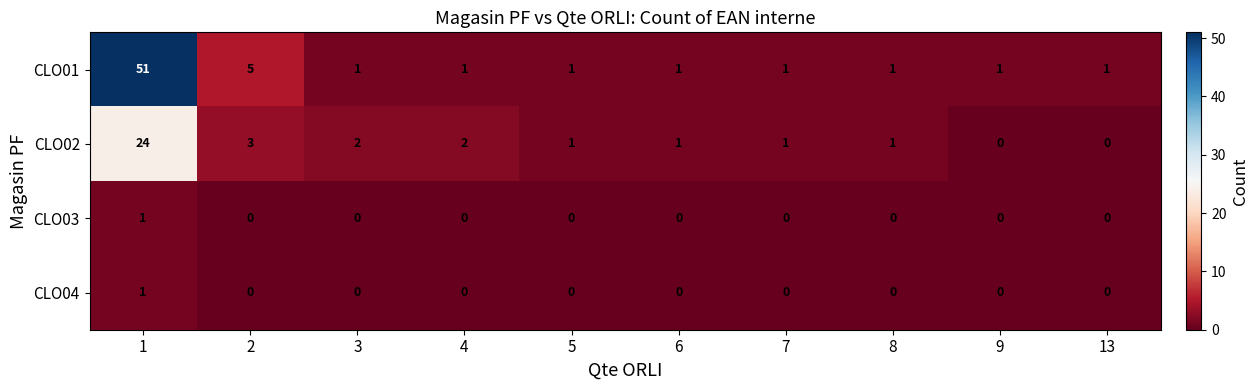

The CLO02 series shows 1 at 5. True or false?

True